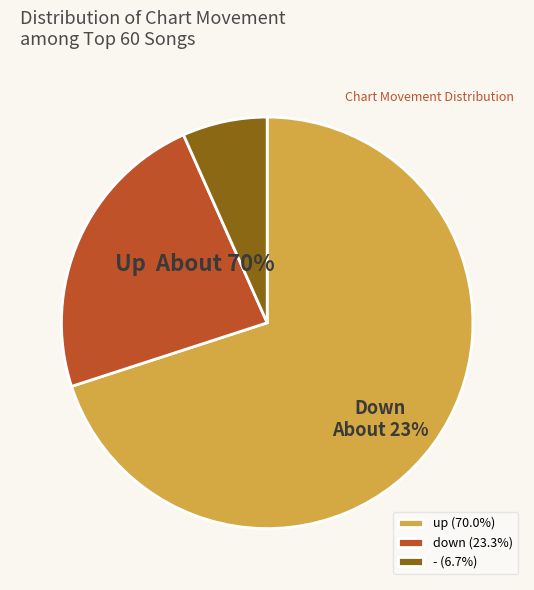

To the nearest percent, what is the combined percentage of up and down?

93%